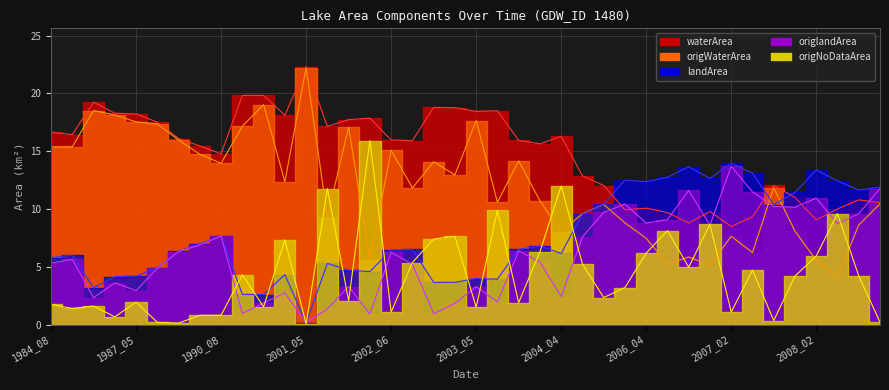

Does the chart display data point markers on the line(s)?

No